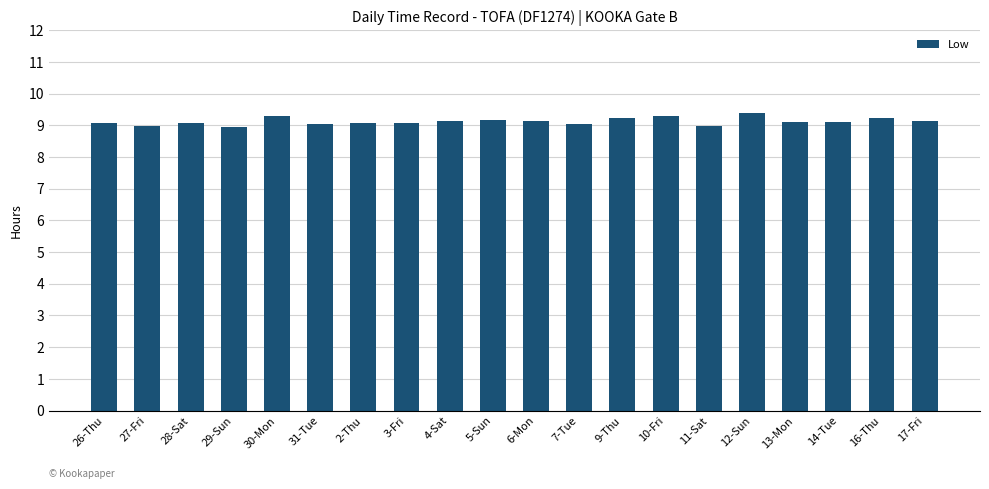

What is the smallest value displayed?

9.0